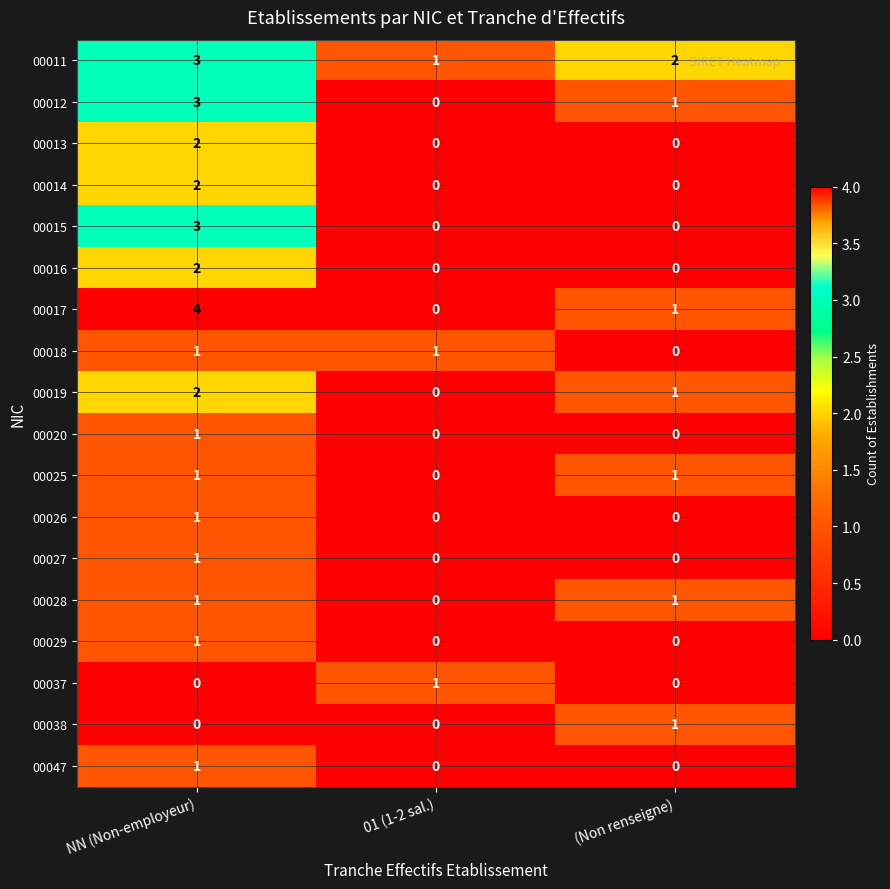

What is the sum of all 00017 values?

5